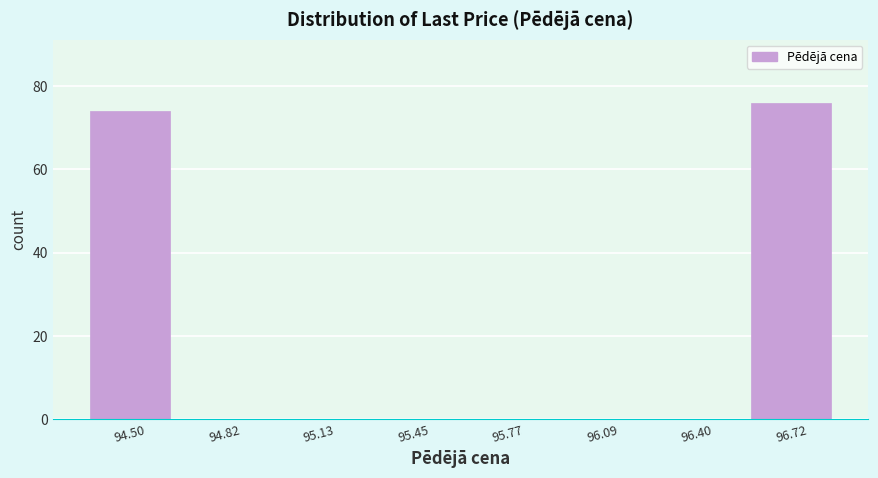

Reading left to right, transcribe this chart: for each bar, give the range it covers on the x-axis and its height. Neither the bar edges nor the heights are printed on the chart, so give them approximately, as read against the axes.

94.35 to 94.65: 74
94.65 to 95.00: 0
95.00 to 95.30: 0
95.30 to 95.60: 0
95.60 to 95.95: 0
95.95 to 96.25: 0
96.25 to 96.55: 0
96.55 to 96.90: 76